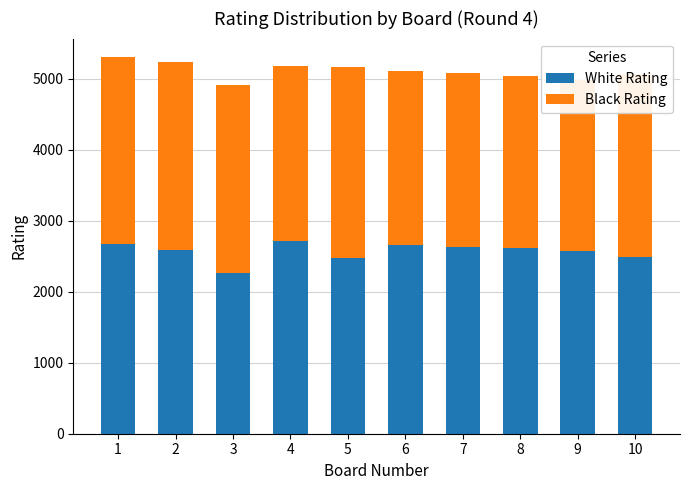

What is the difference between the maximum and minimum values in the White Rating series?

446